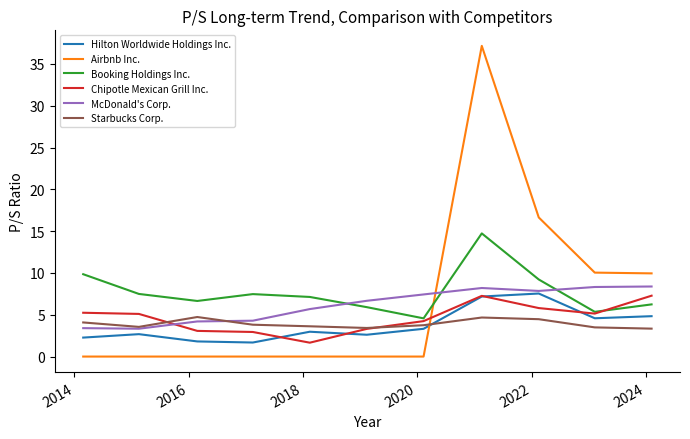

True or false: Starbucks Corp. and Booking Holdings Inc. intersect in this chart.

False